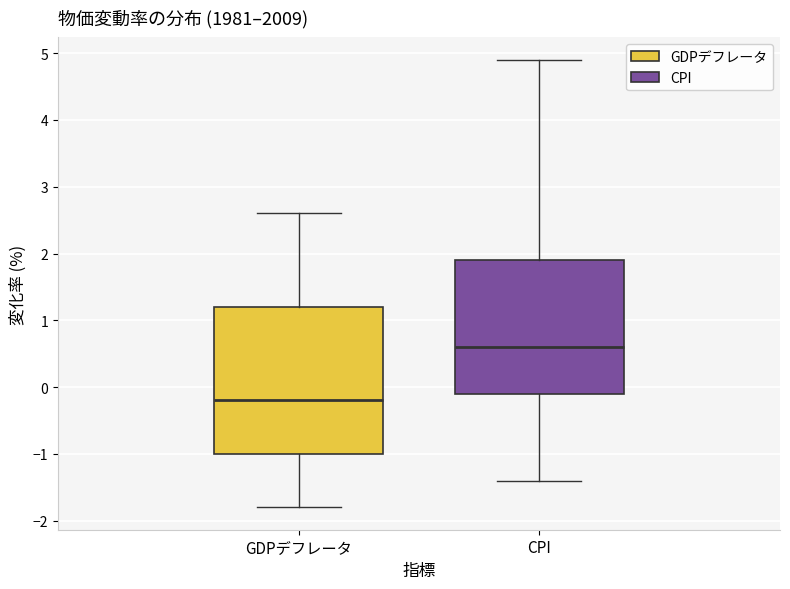

Reading left to right, transcribe this box plot: for each box, give where its median line is, the range the box spans, and where its two whiskers end, as read against the y-axis. The values are not printed on the chart, so give them approximately, as read against the axis.

GDPデフレータ: median -0.2, box -1.0 to 1.2, whiskers -1.8 to 2.6
CPI: median 0.6, box -0.1 to 1.9, whiskers -1.4 to 4.9